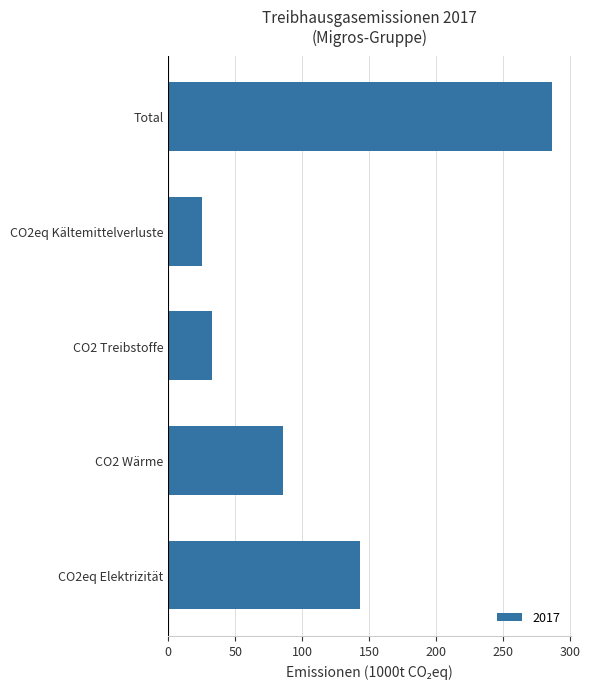

What is the sum of the values at CO2 Treibstoffe and CO2eq Kältemittelverluste?

58.2